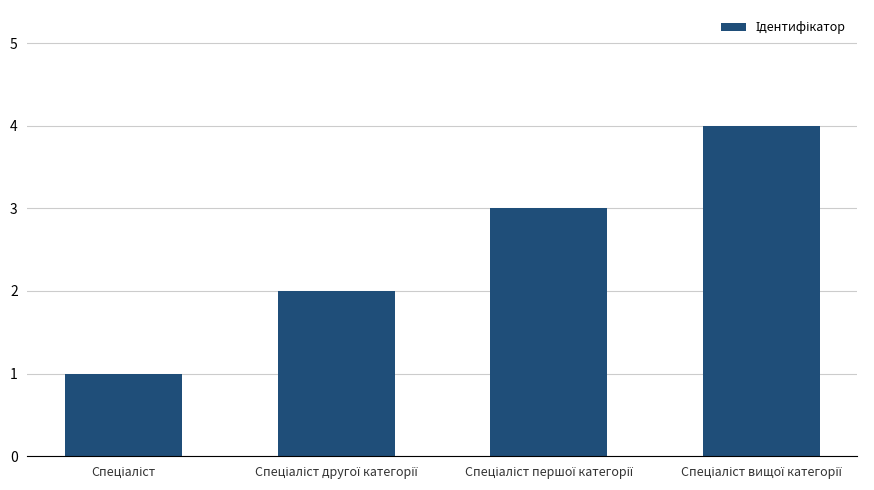

What is the difference between the maximum and minimum values?

3